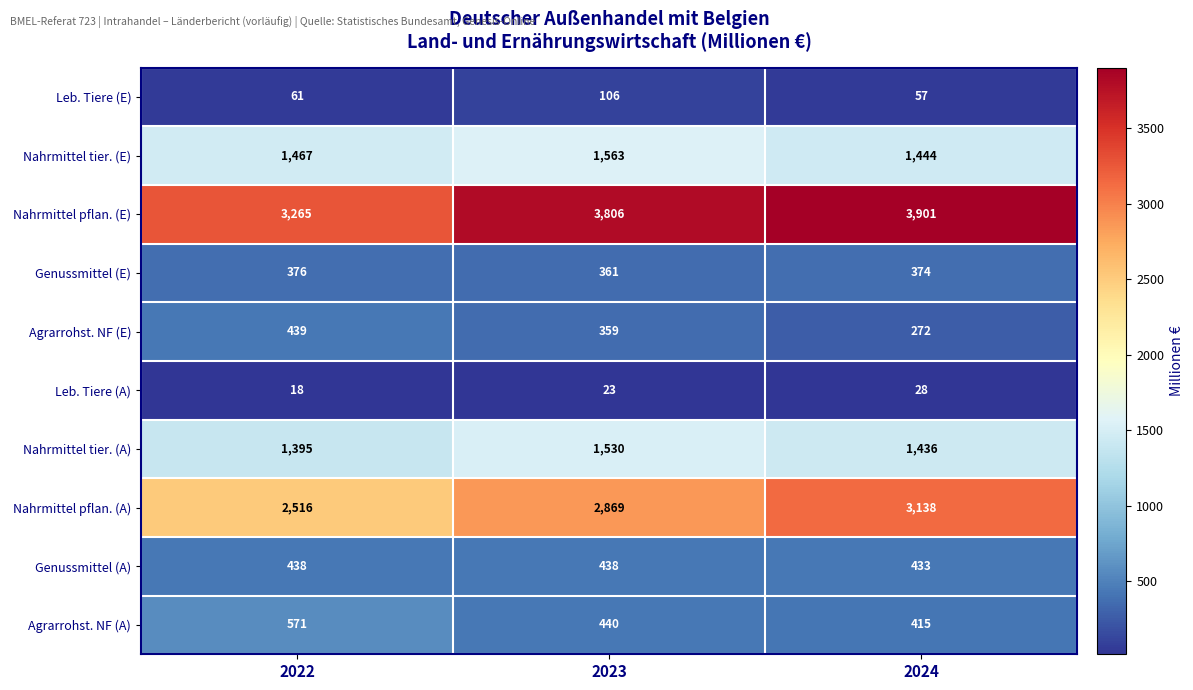

At which category does the chart reach its peak across all series?

2024